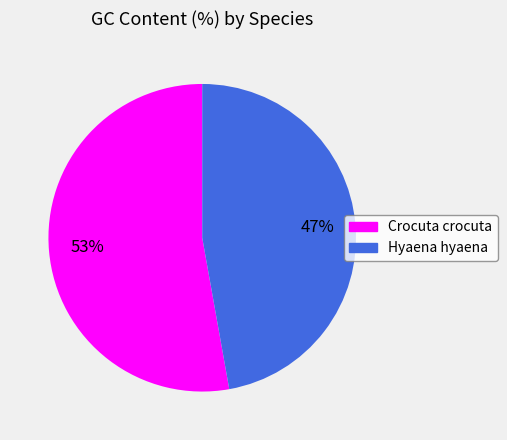

How many slices are in this pie chart?

2